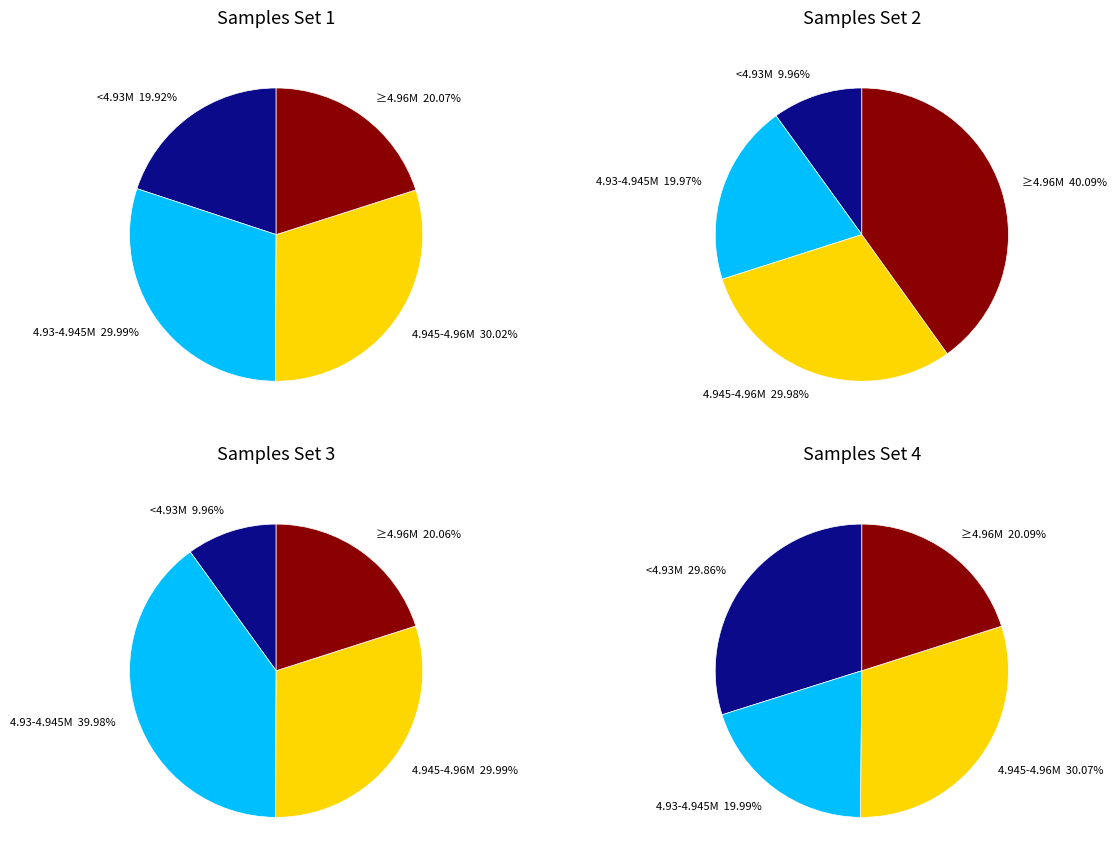

Does 20042 account for over 50% of the chart?

No